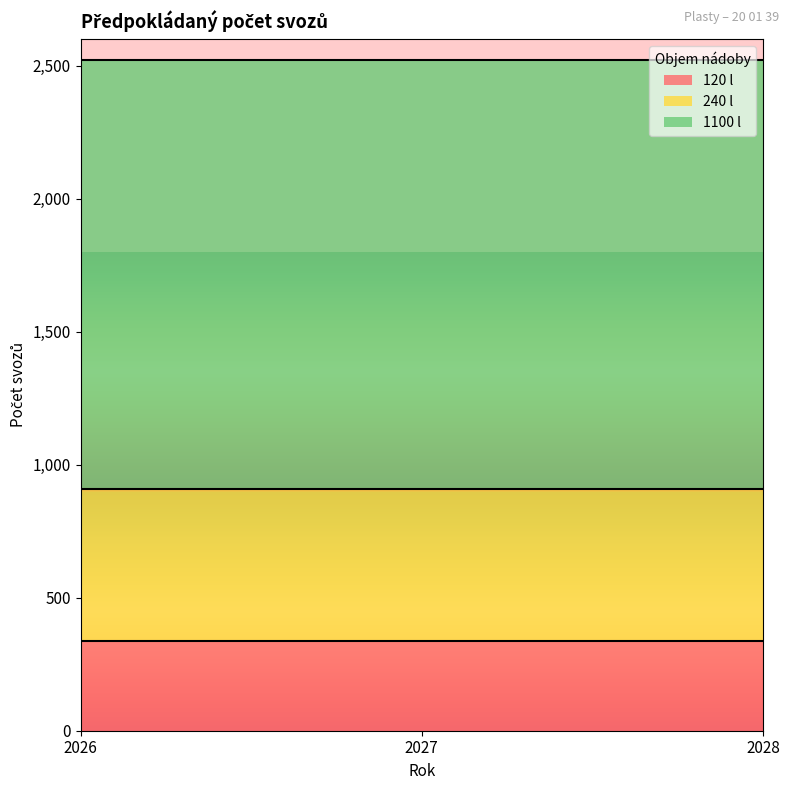

Reading left to right, what are all the values shown in this chart?

120 l: 338	338	338
240 l: 572	572	572
1100 l: 1612	1612	1612